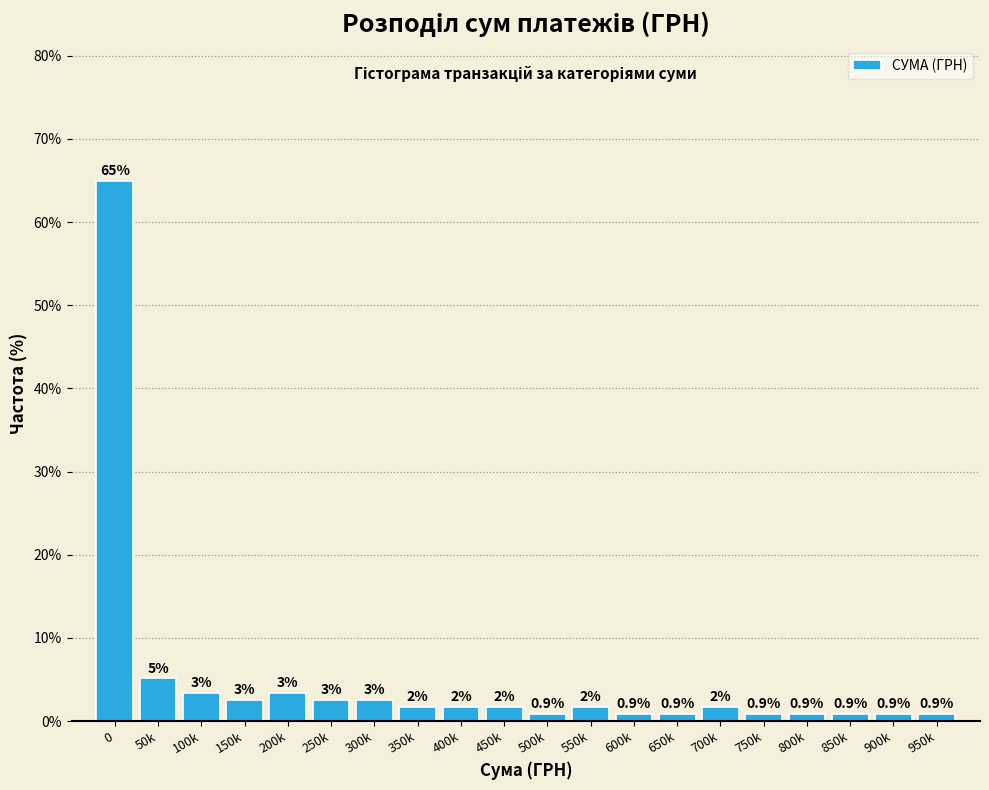

How many bars are there in total?

20